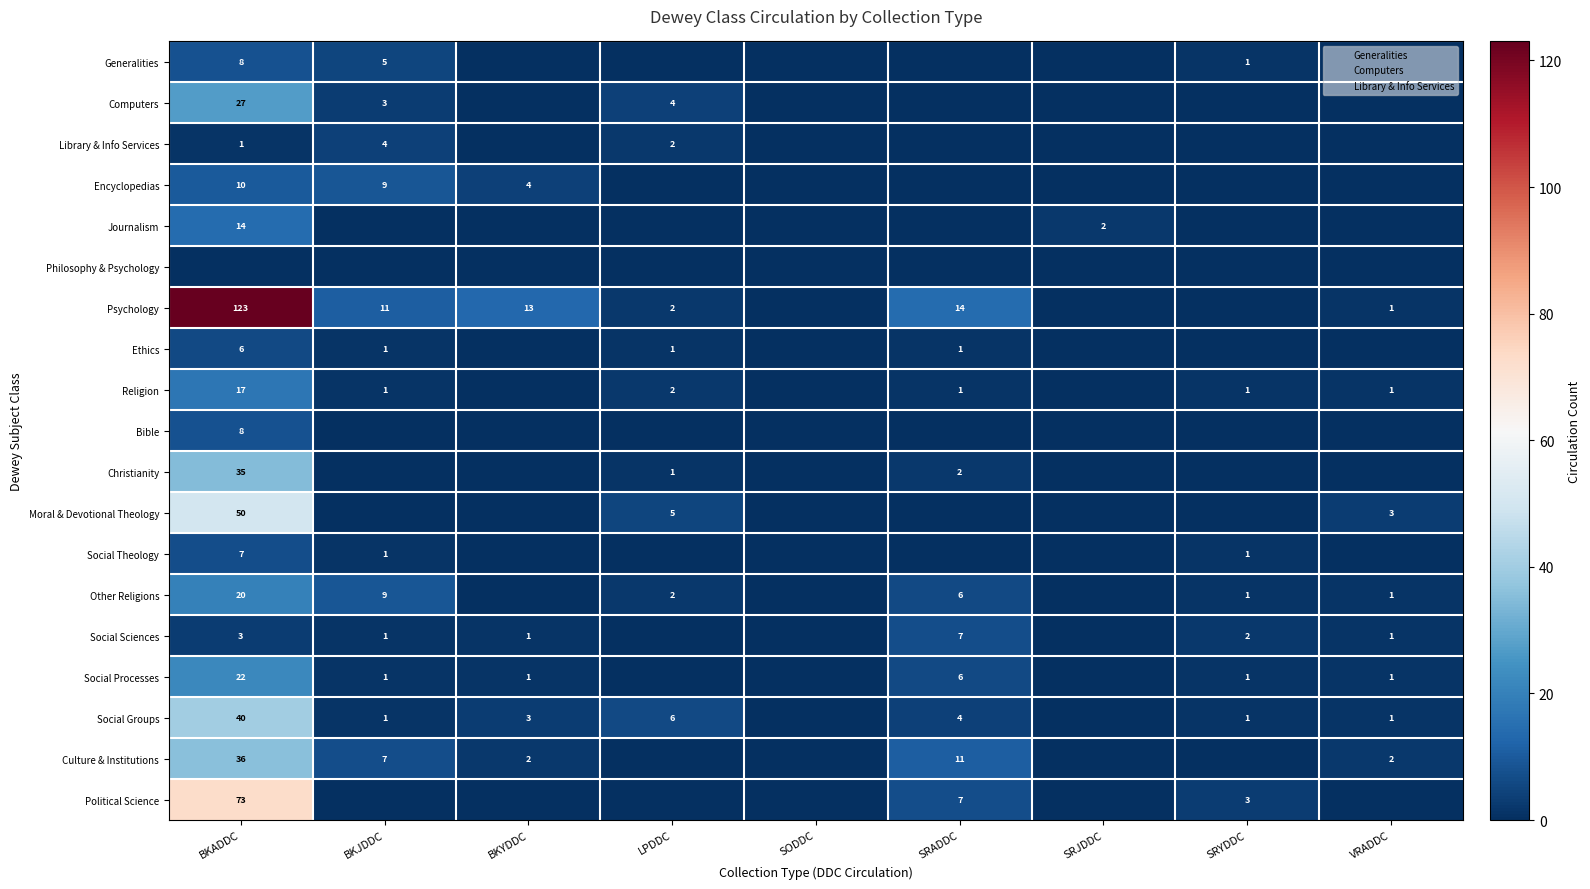

The value of Religion at SRADDC is 0. True or false?

False